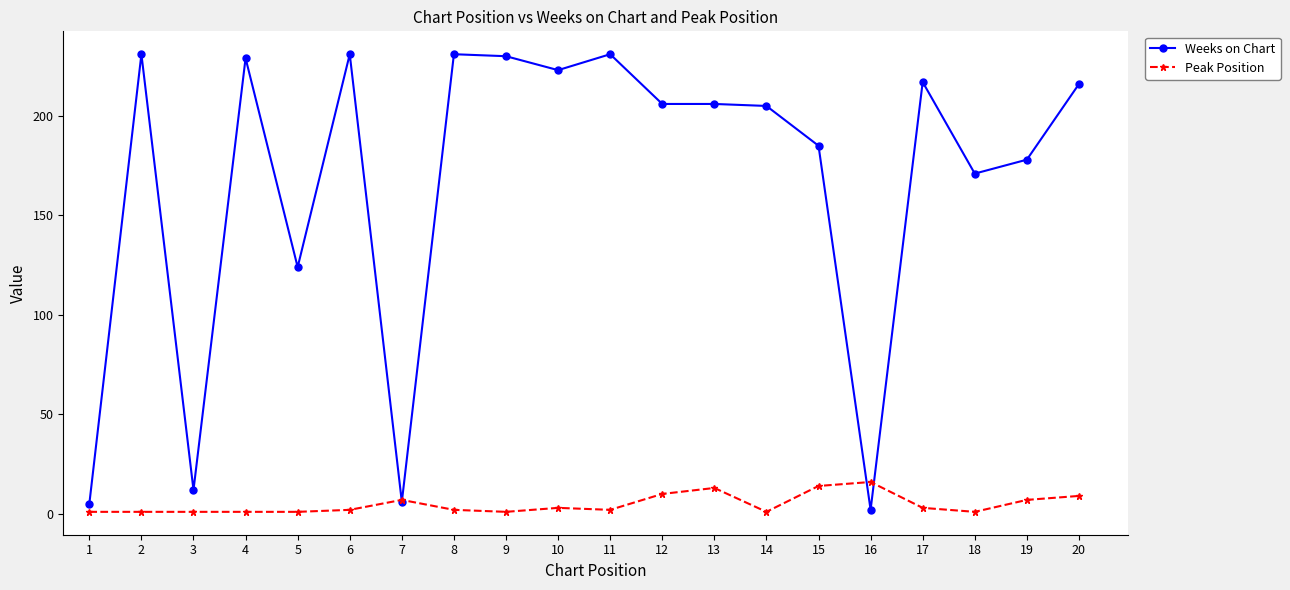

Rank the series at 13 from highest to lowest value.

Weeks on Chart, Peak Position